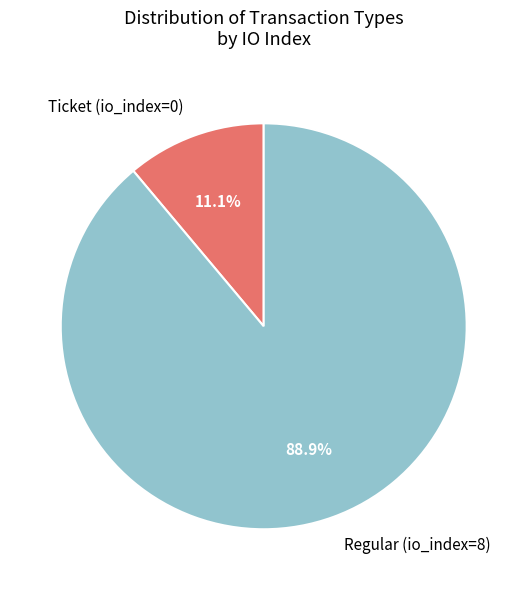

Between Regular (io_index=8) and Ticket (io_index=0), which is larger?

Regular (io_index=8)